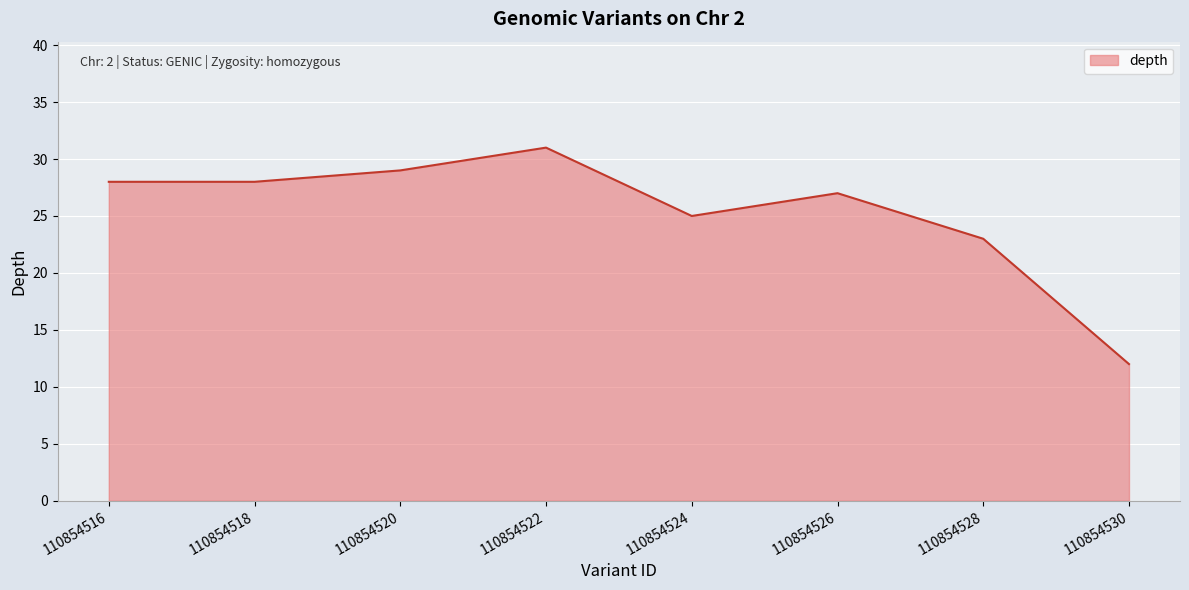

How many values are below 28?

4